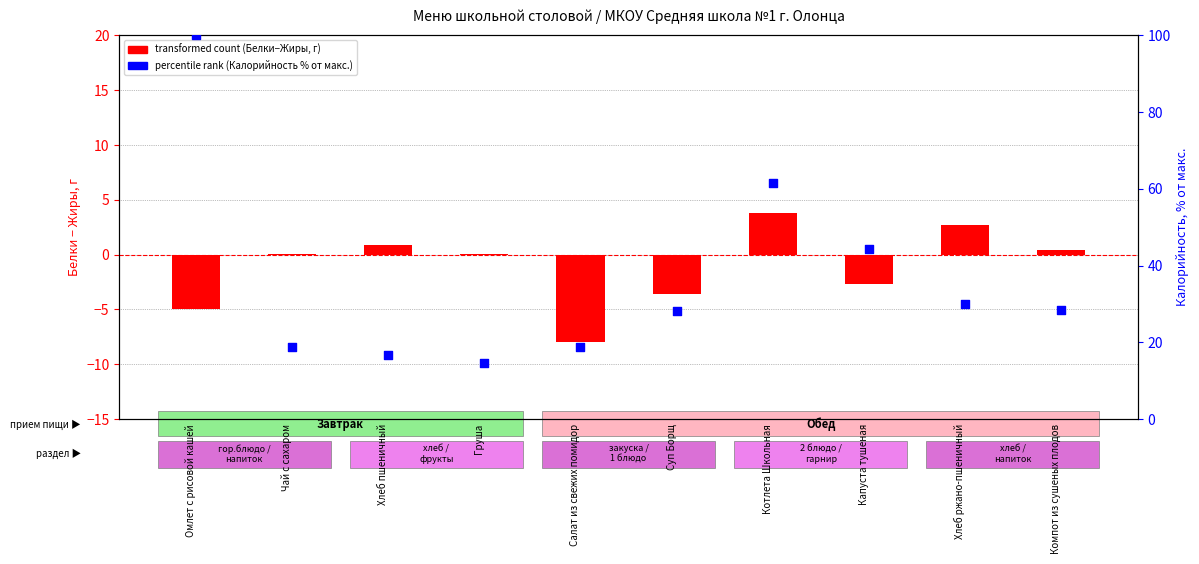

Which series reaches the minimum Y coordinate?

transformed count (Белки−Жиры)